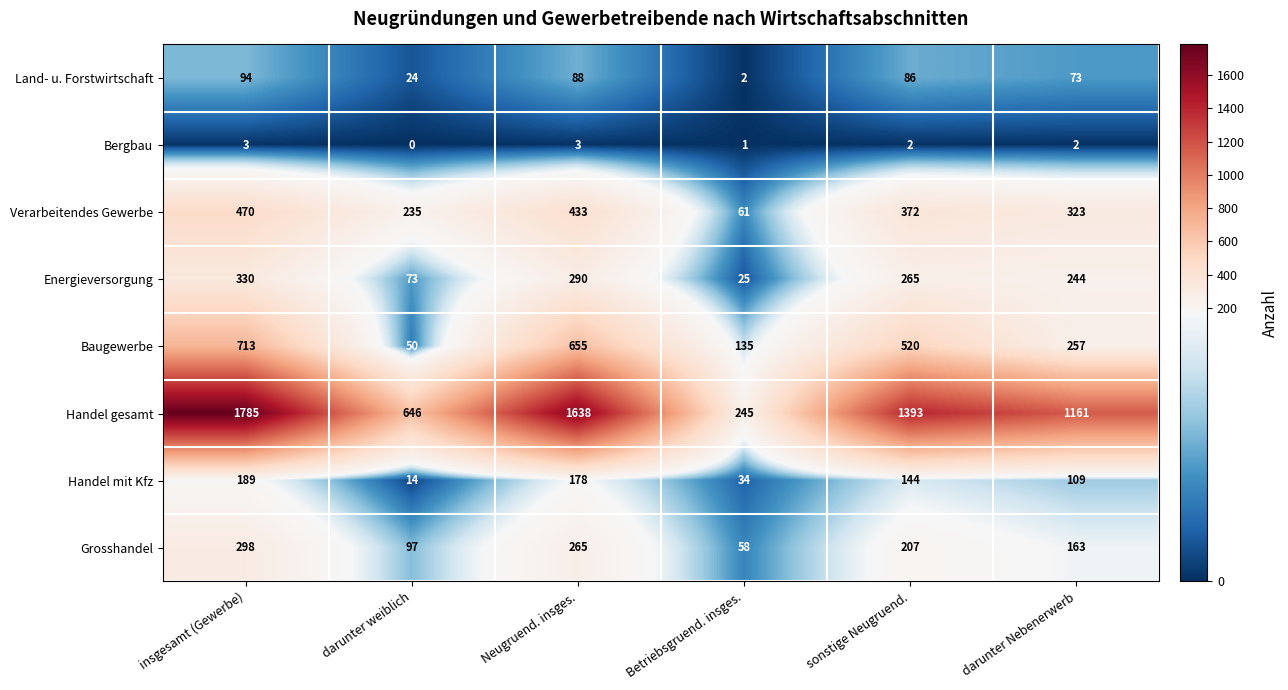

What is the difference between the maximum and minimum values in the Land- u. Forstwirtschaft series?

92